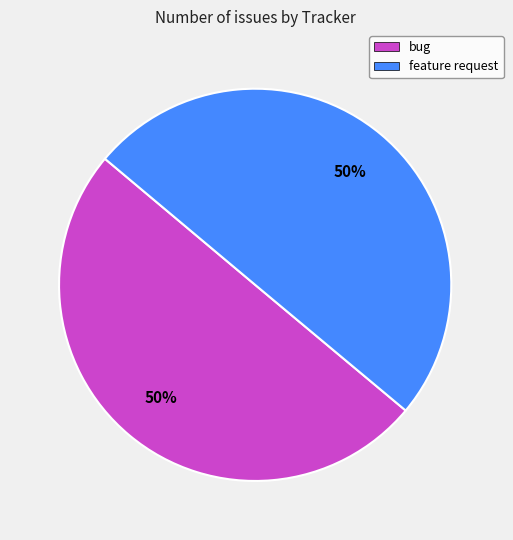

Is it true that bug is 45% of the pie?

False